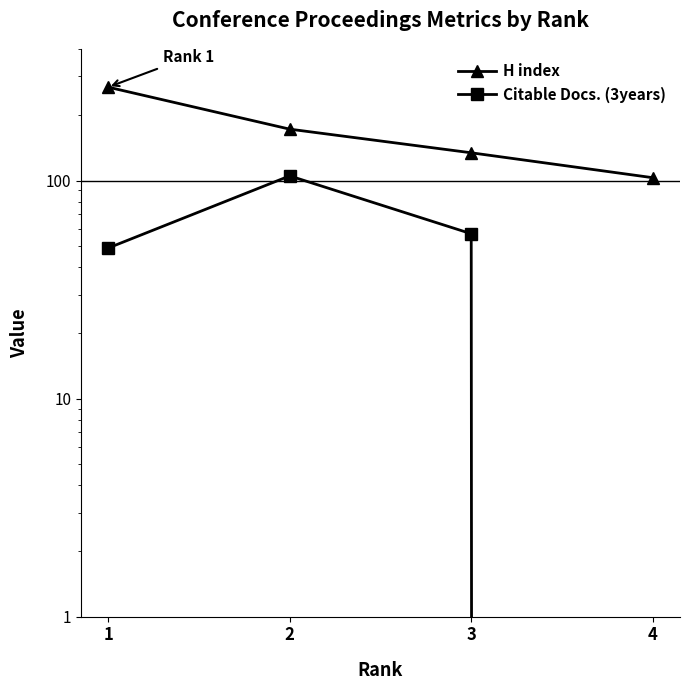

What is the average value of the H index series?

169